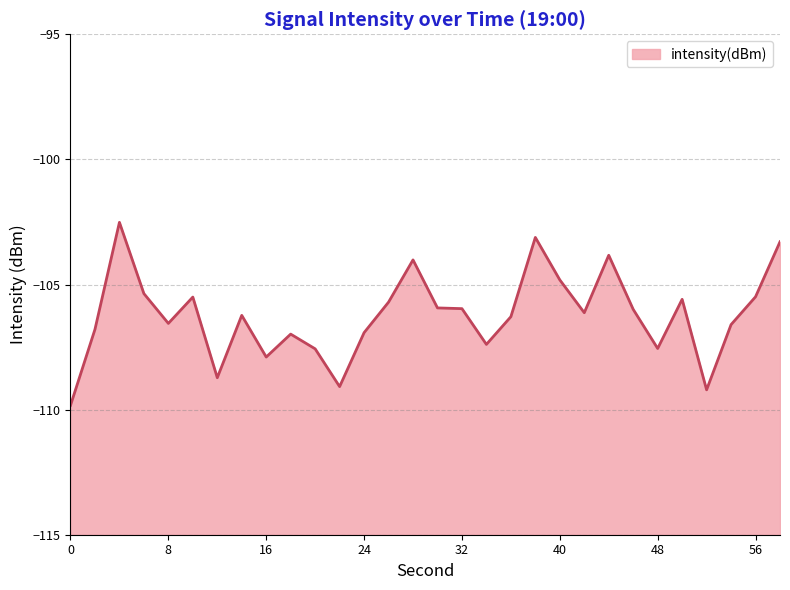

Where does the data first go above -106?

4